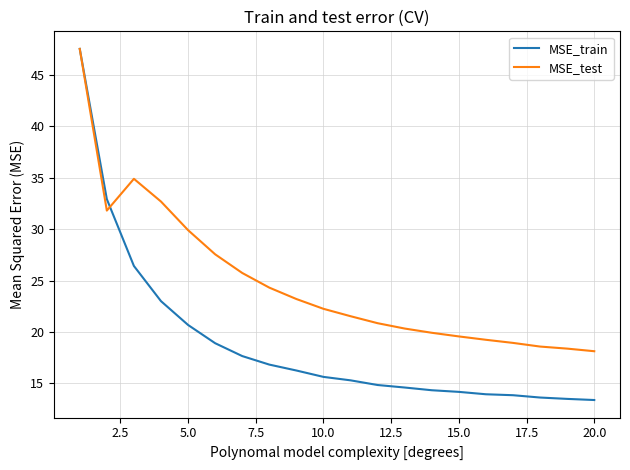

What is the lowest value of the MSE_train series?

13.4